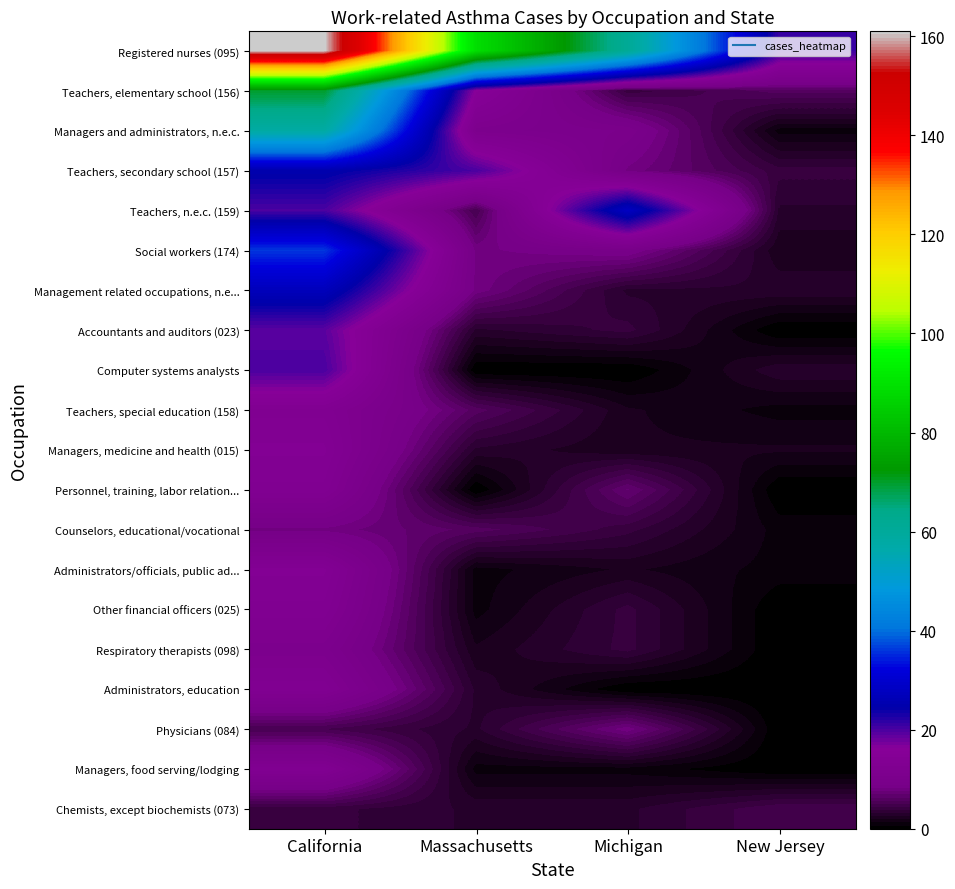

Count the number of categories in the chart.

4